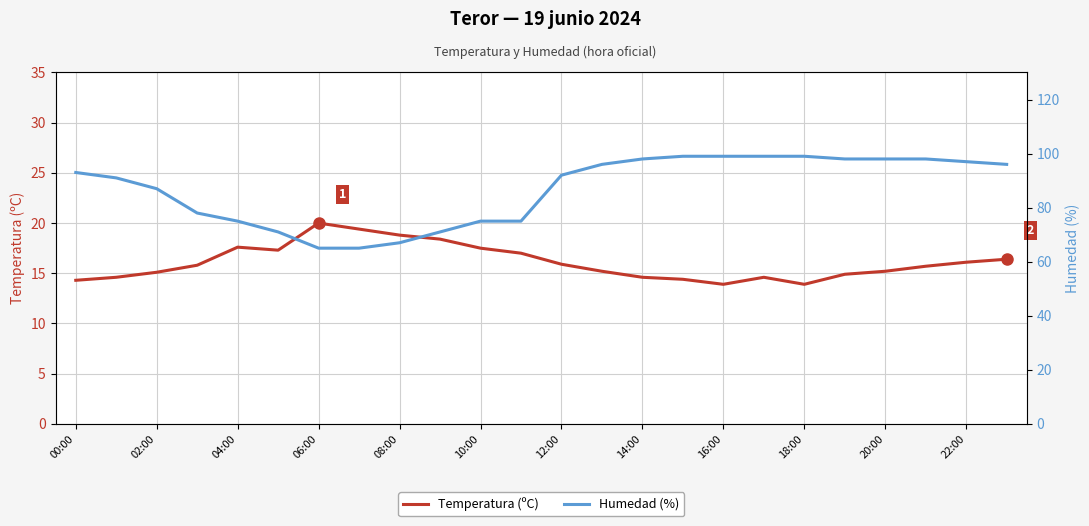

True or false: Temperatura (ºC) and Humedad (%) intersect in this chart.

False